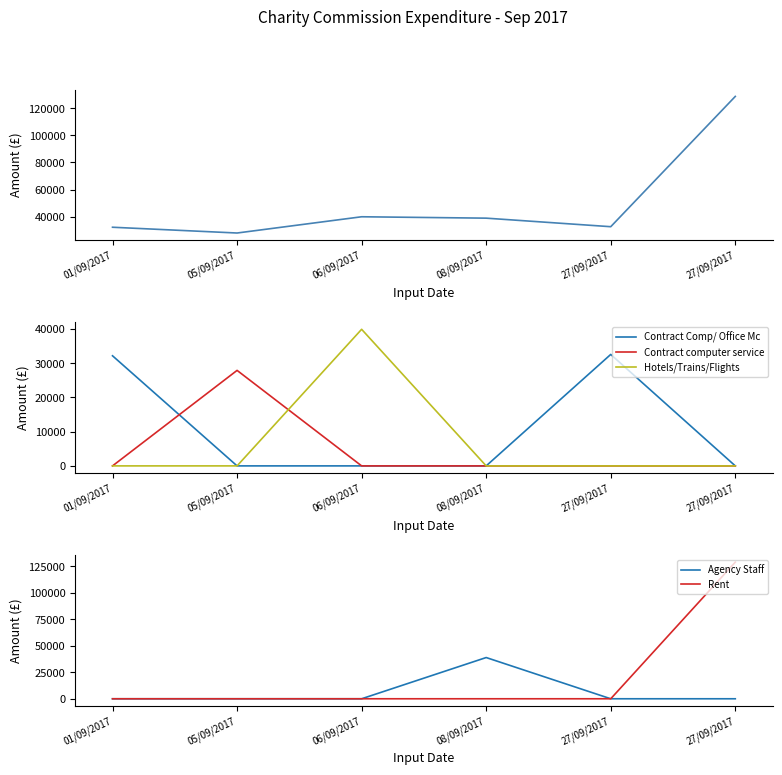

What is the label of the 4th point from the right?

06/09/2017